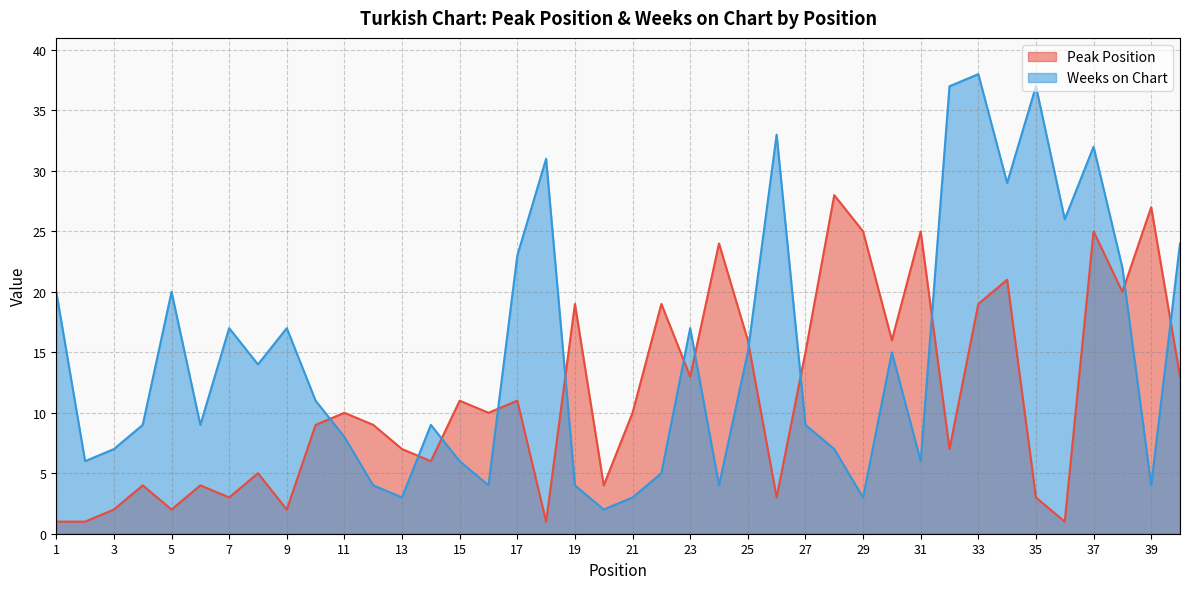

How many data points in Peak Position are less than 10?

19